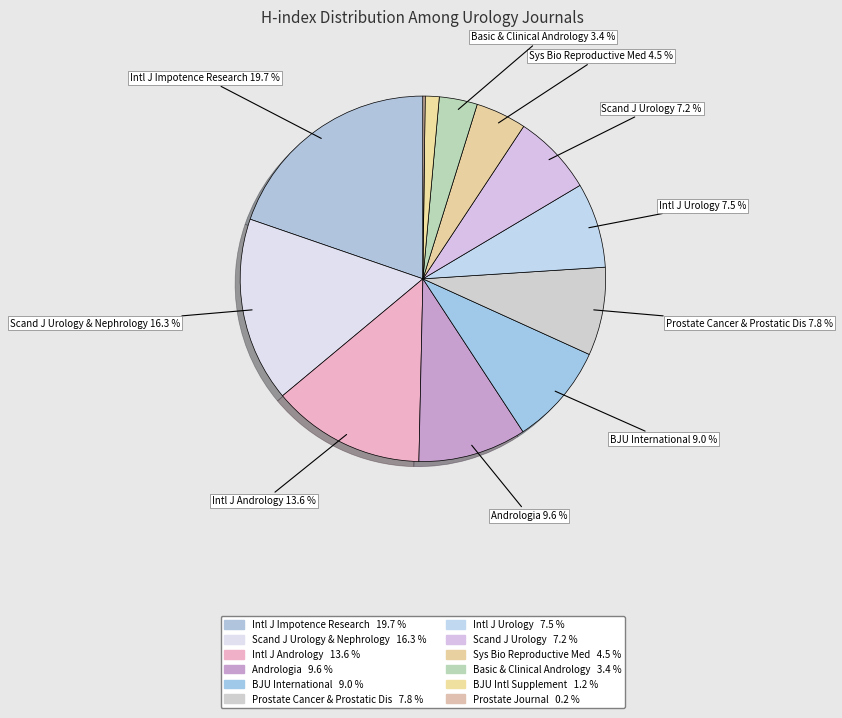

Which slice is the largest?

International Journal of Impotence Research